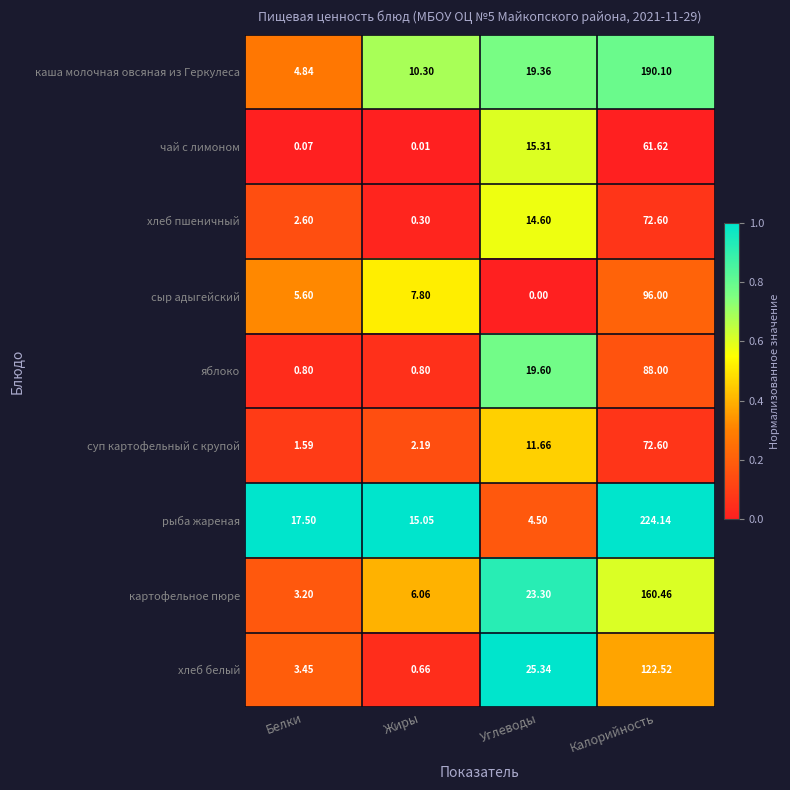

What is the total value across all series at Калорийность?

1088.0